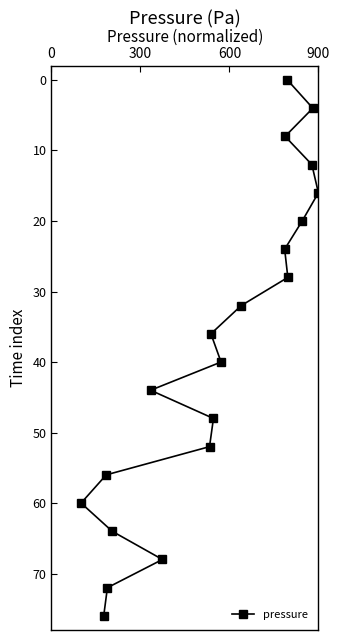

What is the value of the 13th point from the left?

24